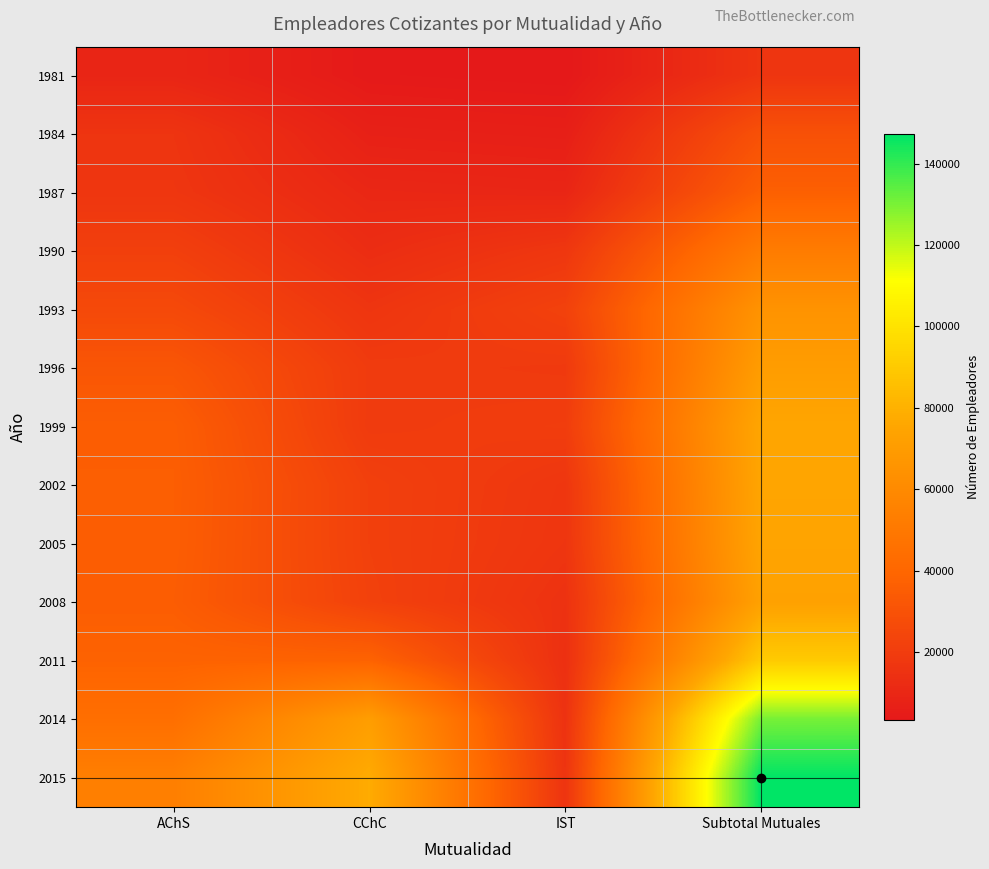

Rank the series at Subtotal Mutuales from highest to lowest value.

2015, 2014, 2011, 1999, 2002, 2005, 2008, 1996, 1993, 1990, 1987, 1984, 1981